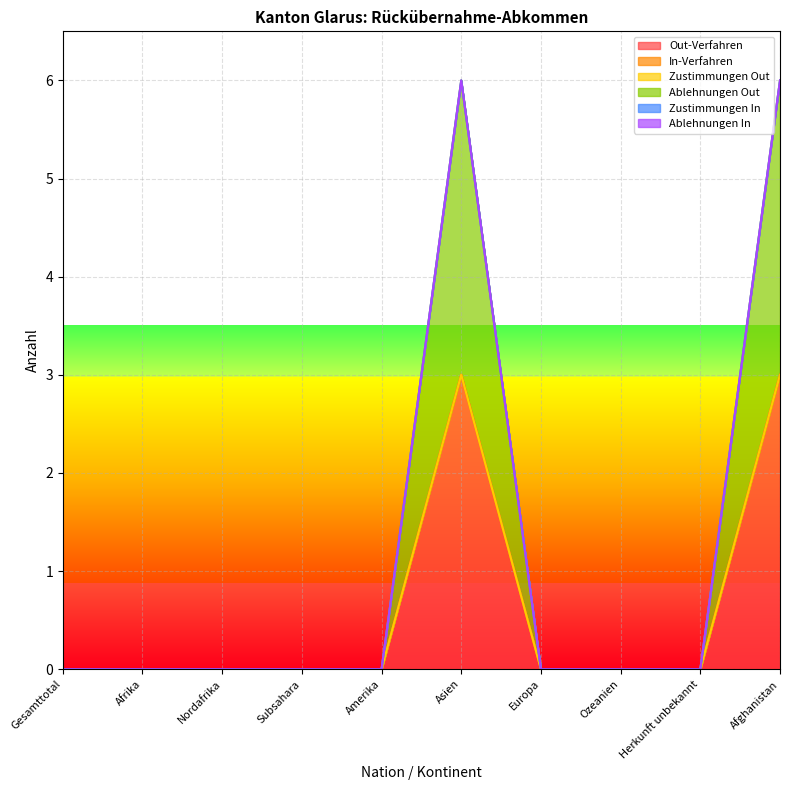

Is the value of Ablehnungen In at Europa greater than the value of Zustimmungen Out at Afghanistan?

No